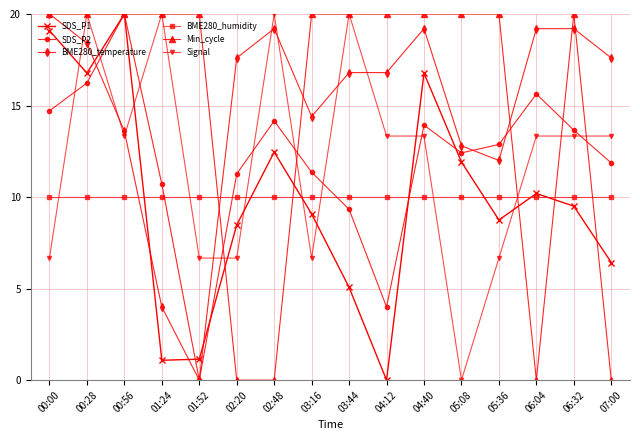

What is the label of the 16th point from the right?

00:00